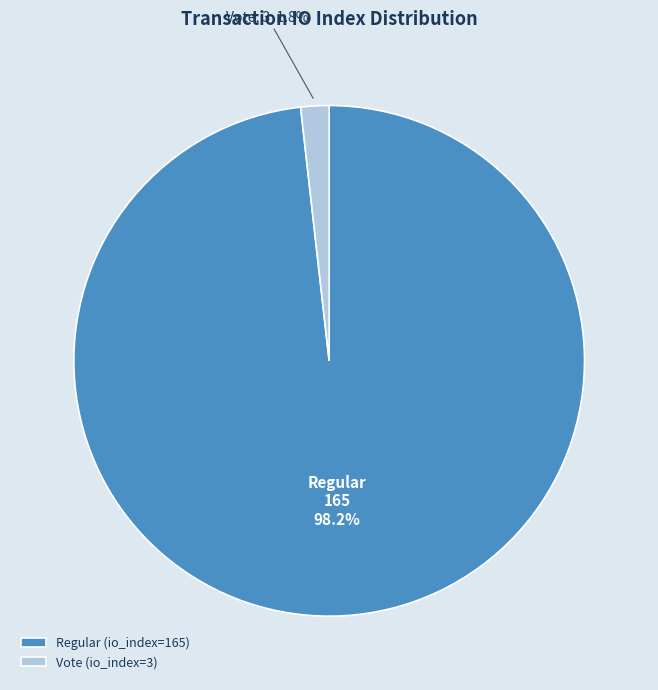

Is it true that Vote (io_index=3) is 15% of the pie?

False